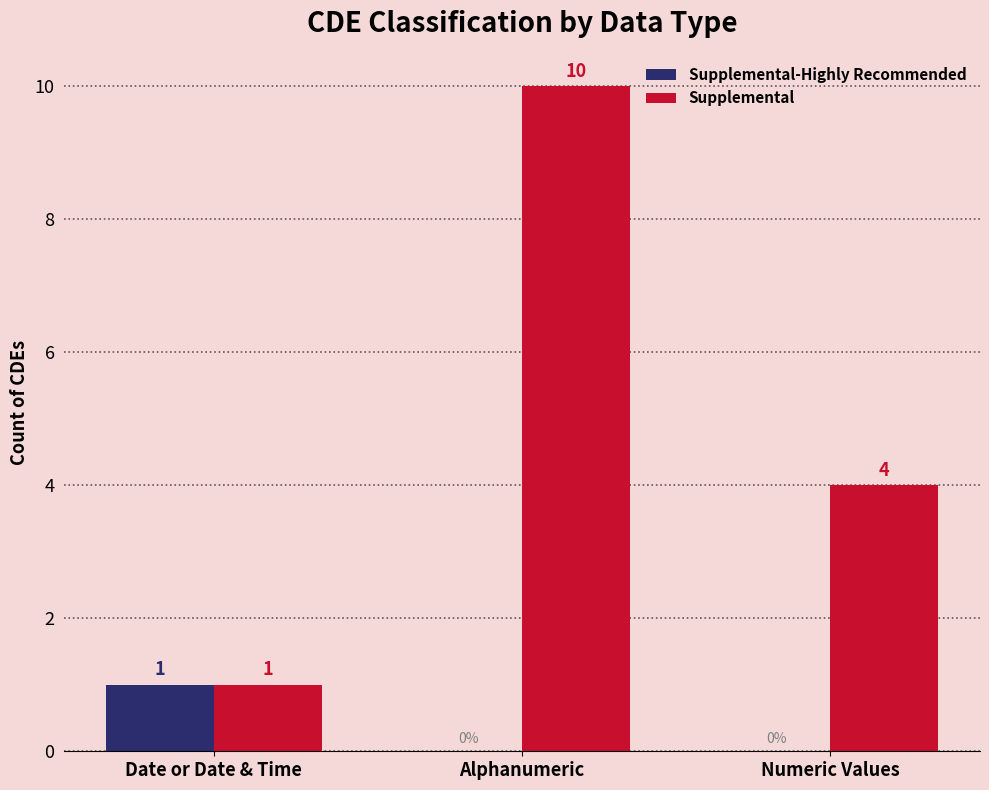

How many Supplemental-Highly Recommended values are between 0 and 1?

3